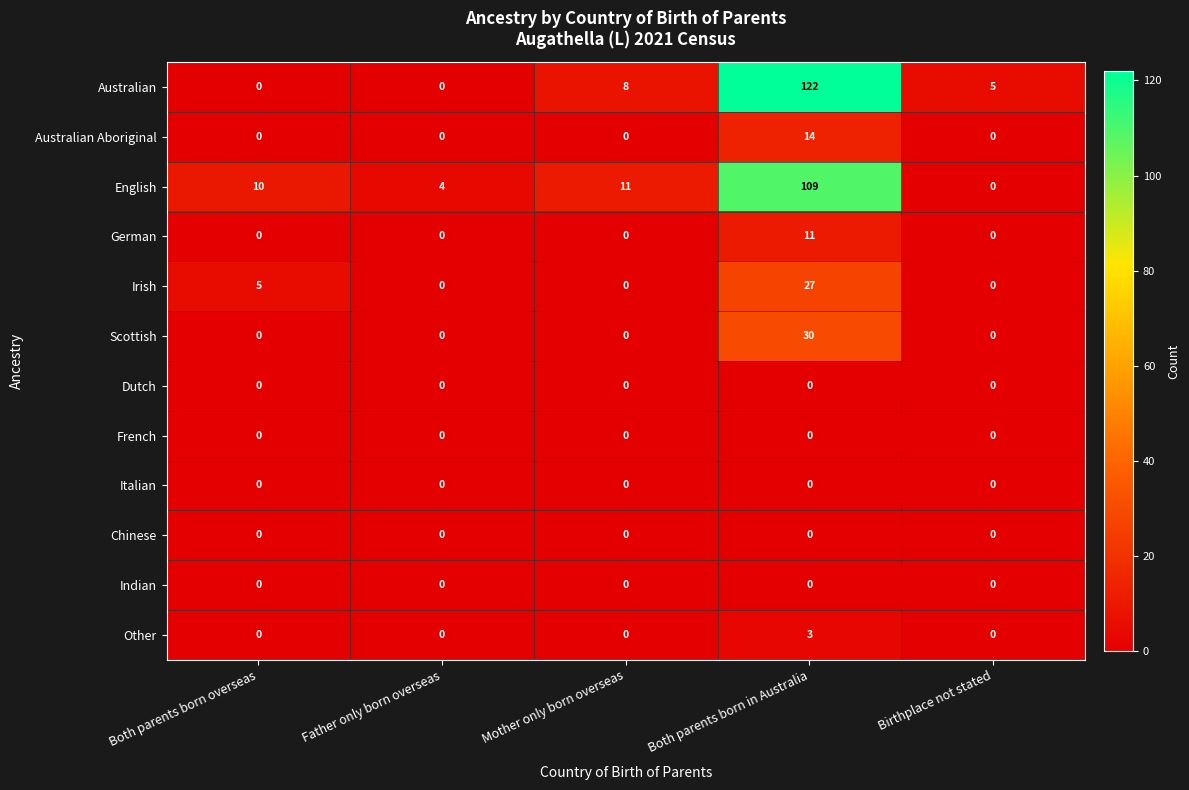

Which series has the widest spread of values?

Australian